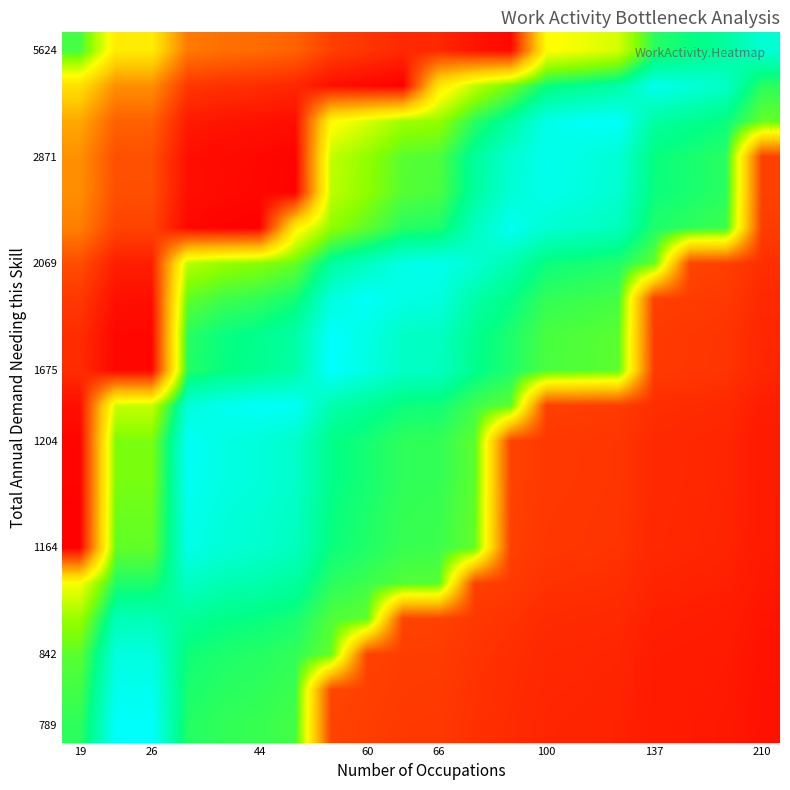

What is the greatest value displayed?

1.0